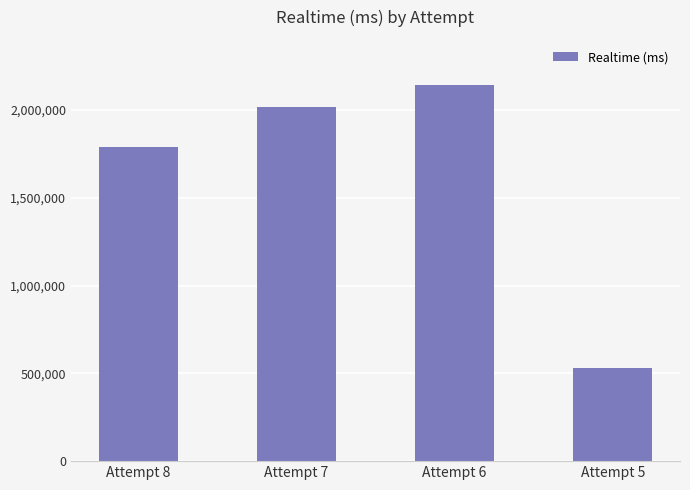

What is the difference between the maximum and minimum values?

1612796